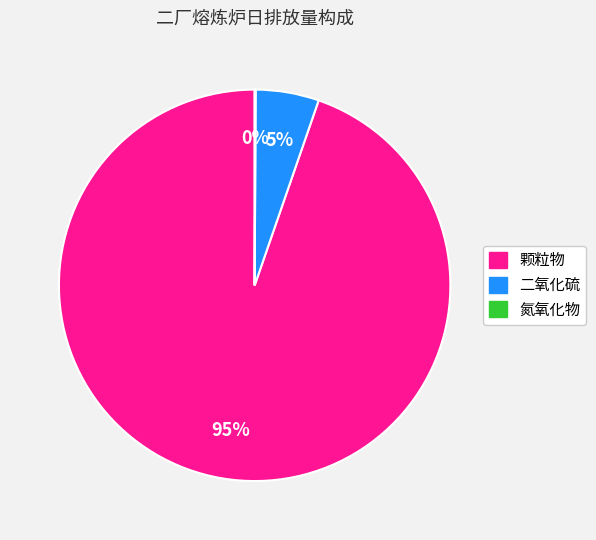

To the nearest percent, what portion does 颗粒物 represent?

95%